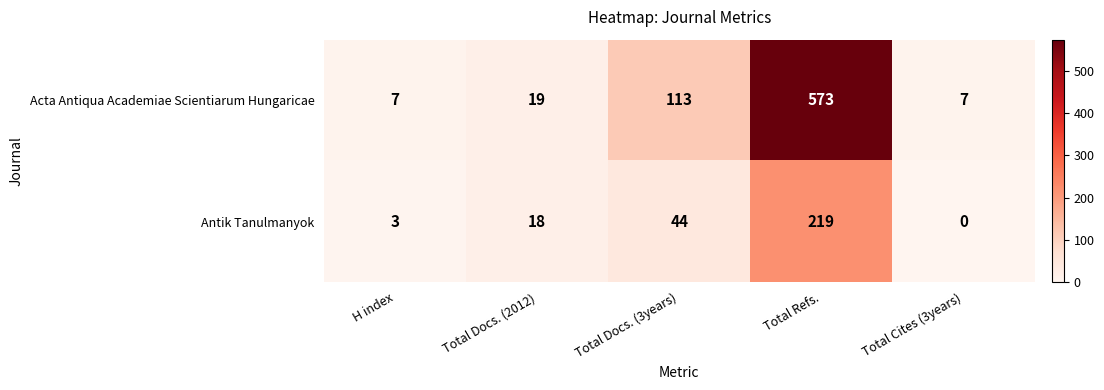

Reading right to left, what are all the values shown in this chart?

Acta Antiqua Academiae Scientiarum Hungaricae: Total Cites (3years)=7	Total Refs.=573	Total Docs. (3years)=113	Total Docs. (2012)=19	H index=7
Antik Tanulmanyok: Total Cites (3years)=0	Total Refs.=219	Total Docs. (3years)=44	Total Docs. (2012)=18	H index=3